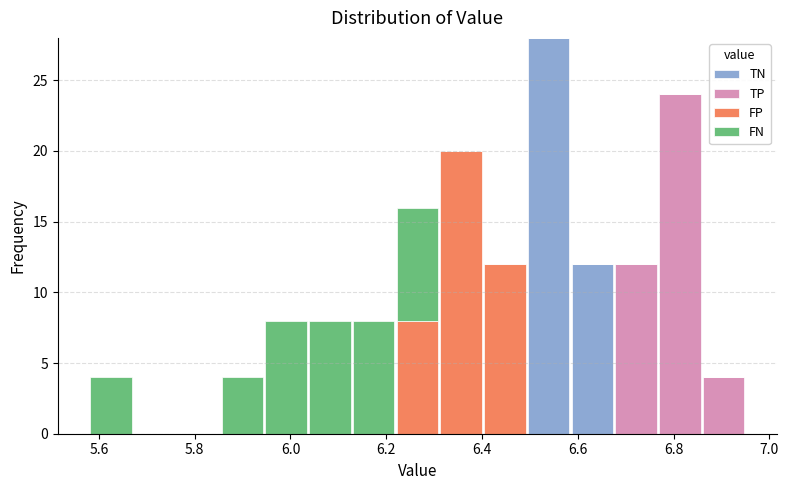

Reading left to right, list every stacked bar in this chart as the range it spans on the x-axis followed by its total height. Neither the bar edges nor the heights are printed on the chart, so give them approximately, as read against the axes.

5.58 to 5.68: 4
5.68 to 5.76: 0
5.76 to 5.86: 0
5.86 to 5.94: 4
5.94 to 6.04: 8
6.04 to 6.12: 8
6.12 to 6.22: 8
6.22 to 6.32: 16
6.32 to 6.40: 20
6.40 to 6.50: 12
6.50 to 6.58: 28
6.58 to 6.68: 12
6.68 to 6.76: 12
6.76 to 6.86: 24
6.86 to 6.96: 4